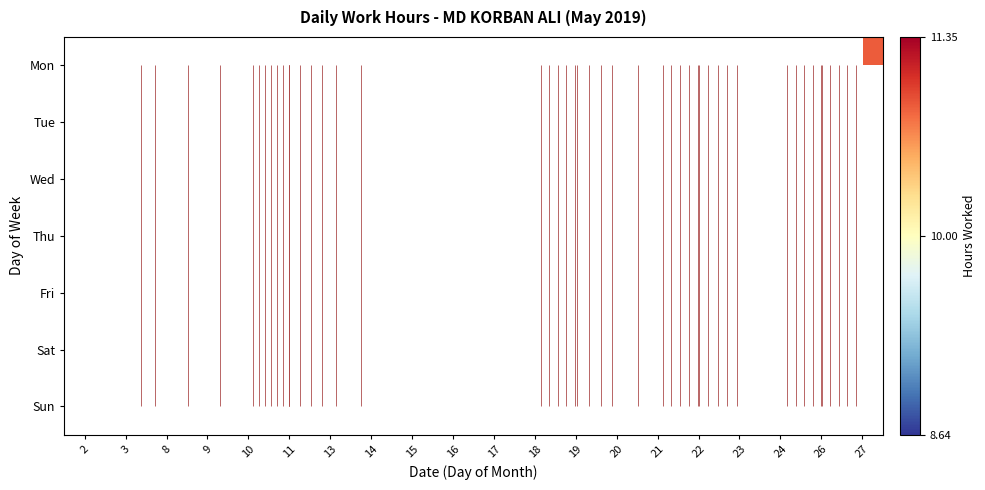

Count the number of data series in this chart.

7